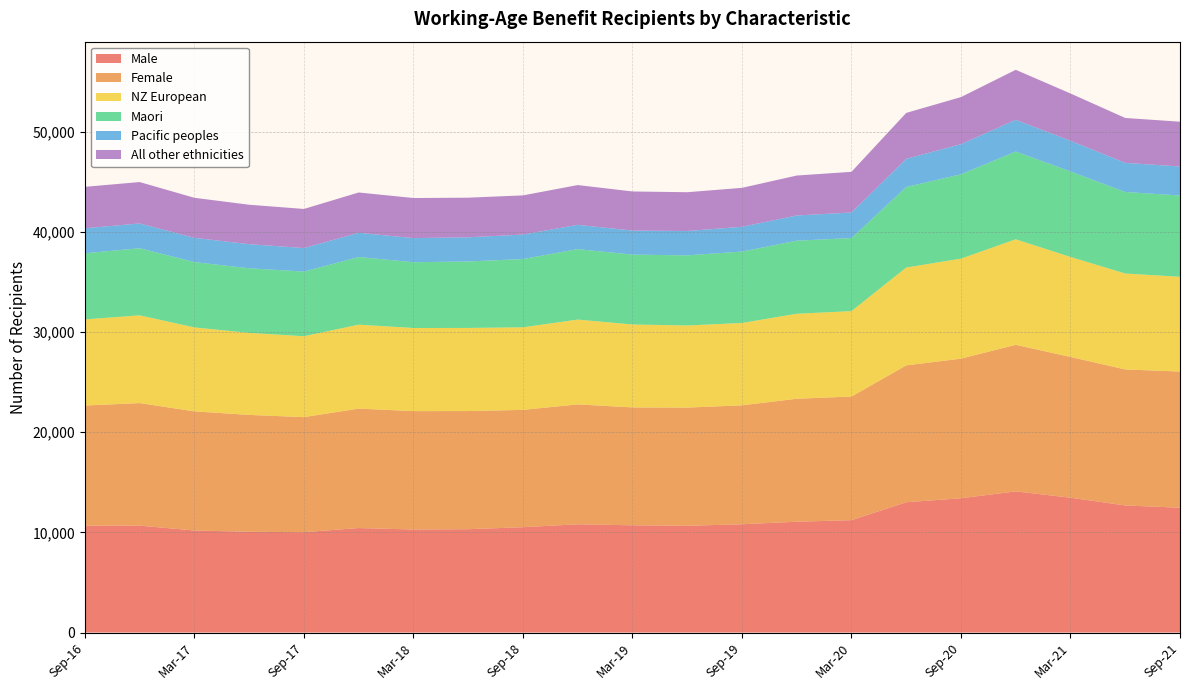

Reading left to right, what are all the values shown in this chart?

Male: Sep-16=10668	Dec-16=10671	Mar-17=10185	Jun-17=10056	Sep-17=10017	Dec-17=10431	Mar-18=10284	Jun-18=10314	Sep-18=10515	Dec-18=10806	Mar-19=10704	Jun-19=10656	Sep-19=10809	Dec-19=11061	Mar-20=11217	Jun-20=13005	Sep-20=13404	Dec-20=14088	Mar-21=13458	Jun-21=12684	Sep-21=12459
Female: Sep-16=11991	Dec-16=12234	Mar-17=11892	Jun-17=11667	Sep-17=11484	Dec-17=11922	Mar-18=11817	Jun-18=11793	Sep-18=11712	Dec-18=11967	Mar-19=11769	Jun-19=11799	Sep-19=11871	Dec-19=12276	Mar-20=12342	Jun-20=13662	Sep-20=13935	Dec-20=14631	Mar-21=14052	Jun-21=13578	Sep-21=13593
NZ European: Sep-16=8598	Dec-16=8757	Mar-17=8379	Jun-17=8187	Sep-17=8076	Dec-17=8379	Mar-18=8298	Jun-18=8298	Sep-18=8241	Dec-18=8466	Mar-19=8277	Jun-19=8196	Sep-19=8220	Dec-19=8484	Mar-20=8526	Jun-20=9768	Sep-20=9984	Dec-20=10533	Mar-21=9981	Jun-21=9576	Sep-21=9459
Maori: Sep-16=6603	Dec-16=6699	Mar-17=6522	Jun-17=6450	Sep-17=6453	Dec-17=6750	Mar-18=6567	Jun-18=6636	Sep-18=6813	Dec-18=7035	Mar-19=6975	Jun-19=6999	Sep-19=7128	Dec-19=7293	Mar-20=7293	Jun-20=8037	Sep-20=8418	Dec-20=8760	Mar-21=8532	Jun-21=8139	Sep-21=8112
Pacific peoples: Sep-16=2496	Dec-16=2475	Mar-17=2421	Jun-17=2406	Sep-17=2349	Dec-17=2421	Mar-18=2406	Jun-18=2412	Sep-18=2445	Dec-18=2424	Mar-19=2400	Jun-19=2433	Sep-19=2472	Dec-19=2517	Mar-20=2550	Jun-20=2814	Sep-20=3009	Dec-20=3168	Mar-21=3066	Jun-21=2907	Sep-21=2898
All other ethnicities: Sep-16=4134	Dec-16=4131	Mar-17=3996	Jun-17=3936	Sep-17=3903	Dec-17=4023	Mar-18=4002	Jun-18=3954	Sep-18=3909	Dec-18=3969	Mar-19=3903	Jun-19=3870	Sep-19=3888	Dec-19=3987	Mar-20=4059	Jun-20=4584	Sep-20=4698	Dec-20=4992	Mar-21=4719	Jun-21=4479	Sep-21=4470